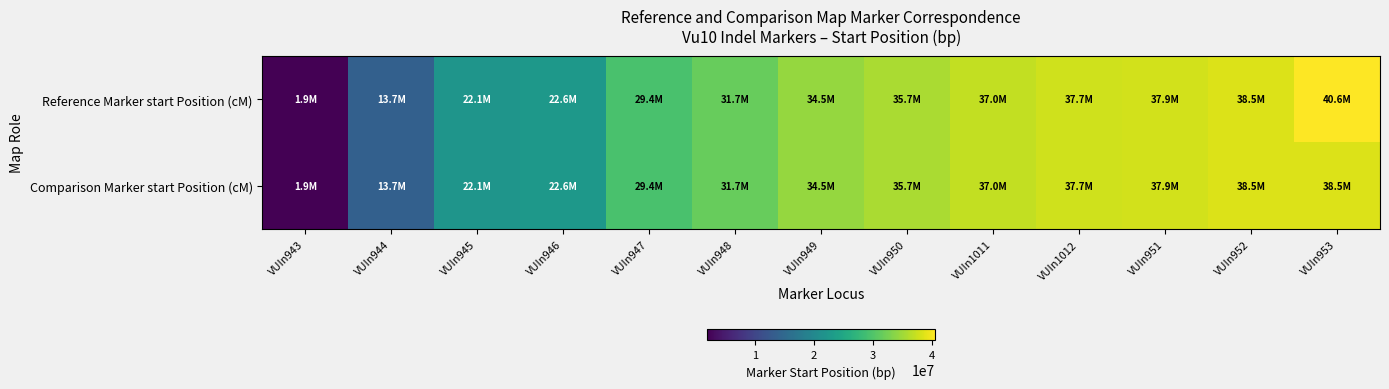

Reading left to right, transcribe all the data shown in this chart.

Reference Marker start Position (cM): VUIn943=1943933	VUIn944=13741719	VUIn945=22073709	VUIn946=22554668	VUIn947=29417990	VUIn948=31661202	VUIn949=34450230	VUIn950=35660006	VUIn1011=36969831	VUIn1012=37721120	VUIn951=37919595	VUIn952=38495549	VUIn953=40572089
Comparison Marker start Position (cM): VUIn943=1943933	VUIn944=13741719	VUIn945=22073709	VUIn946=22554668	VUIn947=29417990	VUIn948=31661202	VUIn949=34450230	VUIn950=35660006	VUIn1011=36969831	VUIn1012=37721120	VUIn951=37919595	VUIn952=38495549	VUIn953=38495549